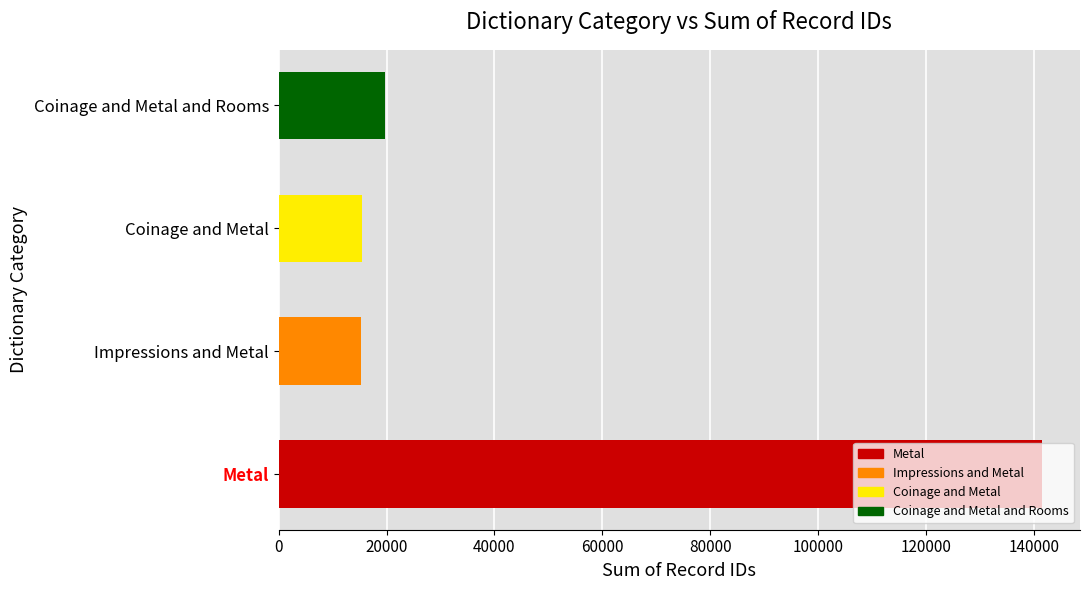

True or false: the data shows 9225 at Coinage and Metal.

False